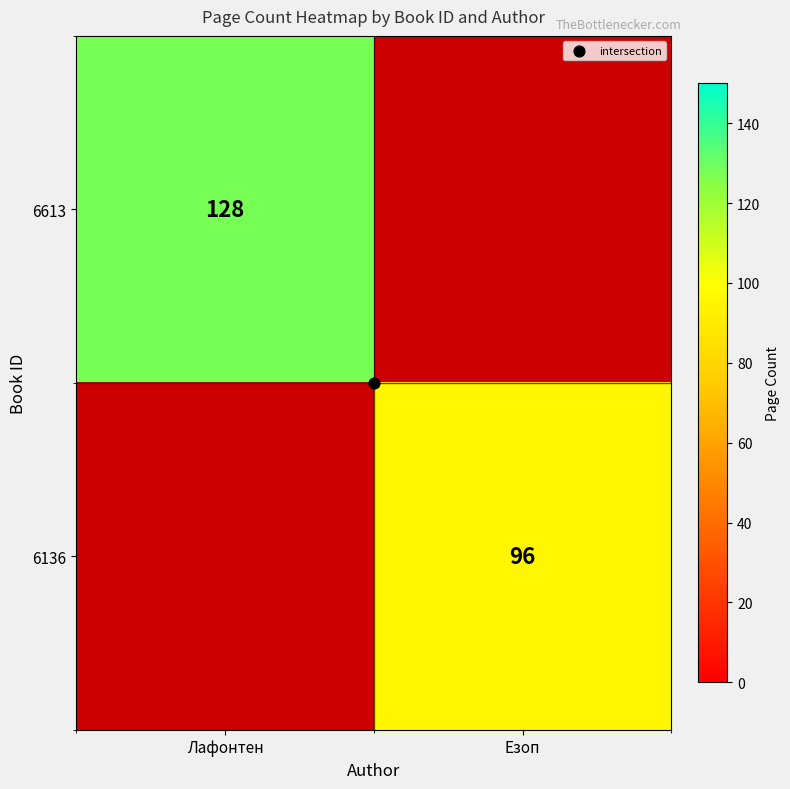

Rank the series by their average value, from highest to lowest.

6613, 6136